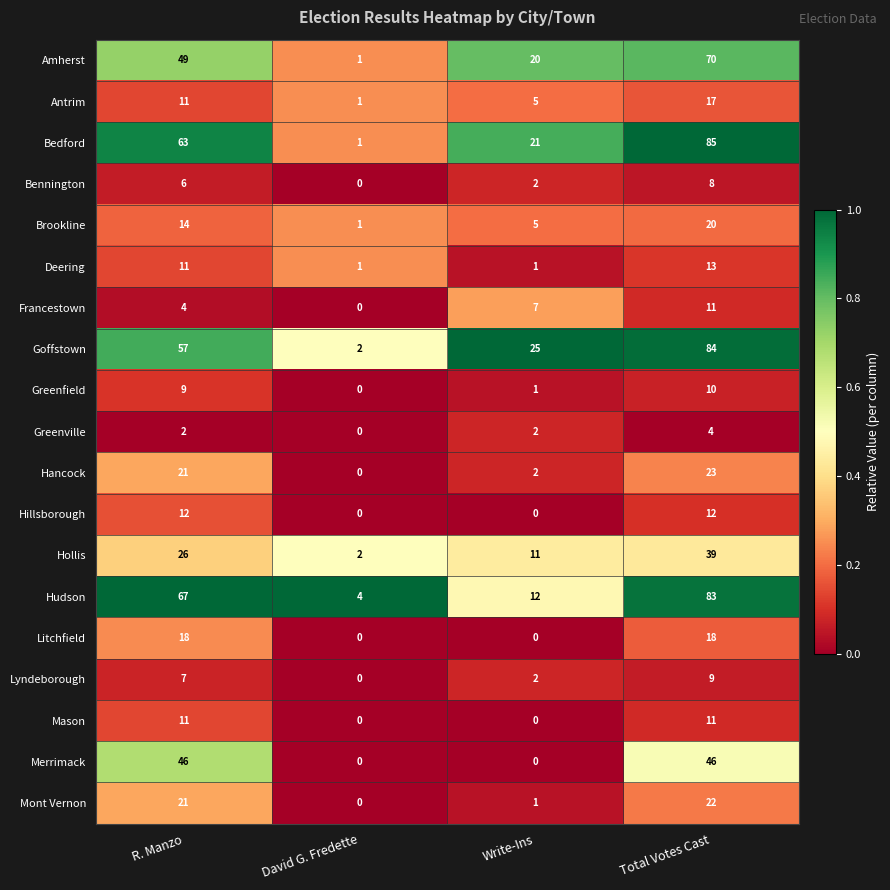

Which series has the largest total across all categories?

Bedford